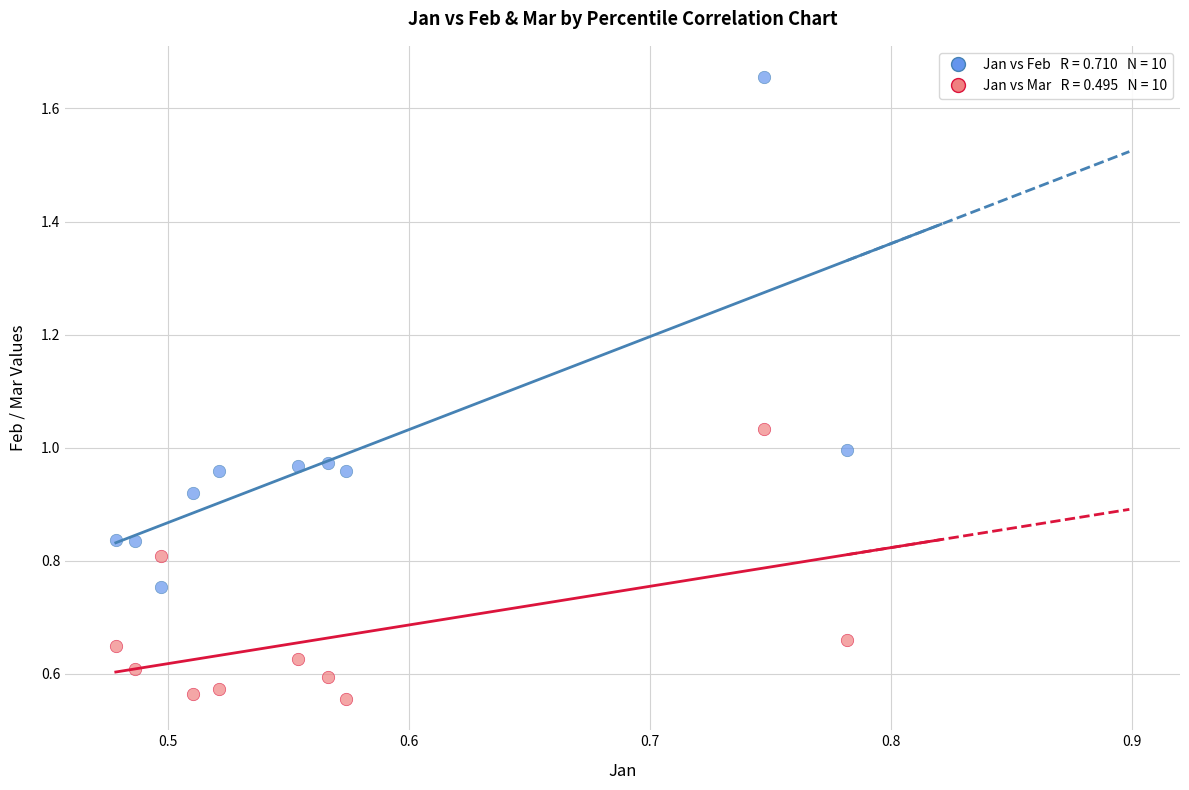

Across all data points, what is the range of Y values (max minus min)?

1.1